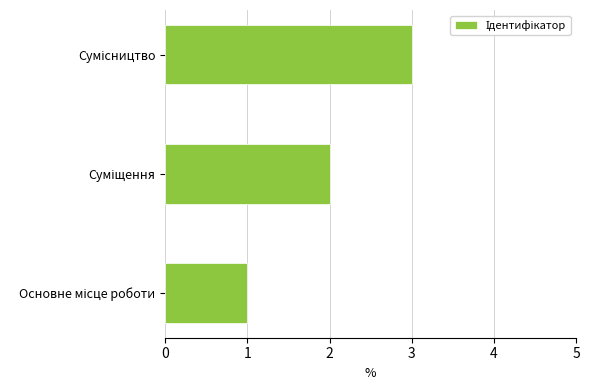

What is the sum of all values?

6